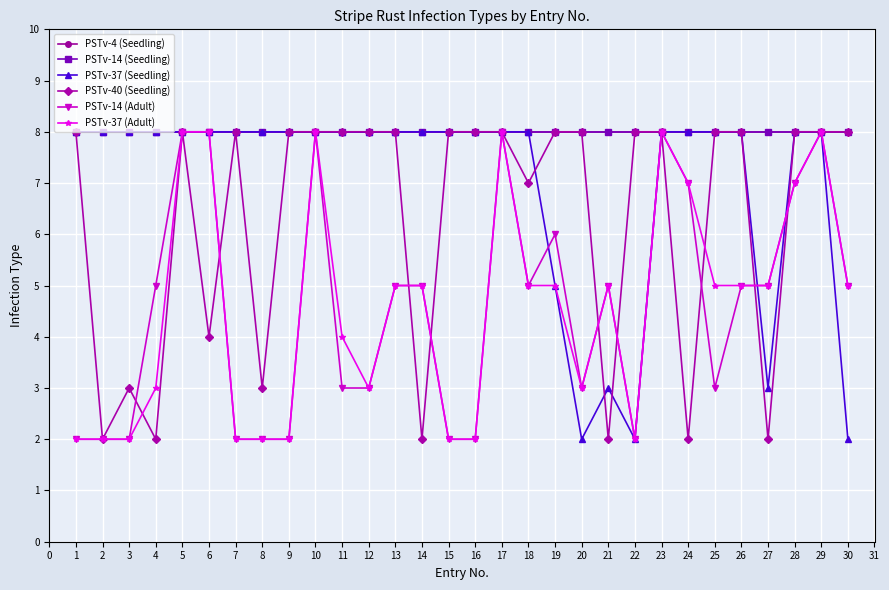

Is this an area chart (filled region under the line)?

No